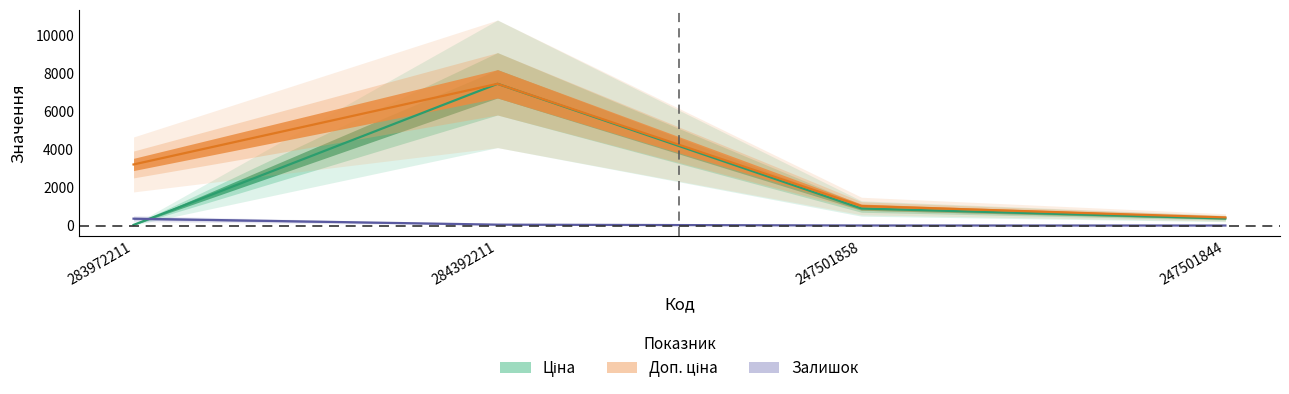

At which category does Доп. ціна reach its first local peak?

284392211